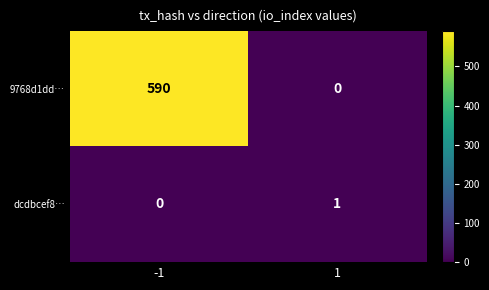

Which series has the largest total across all categories?

9768d1dd…